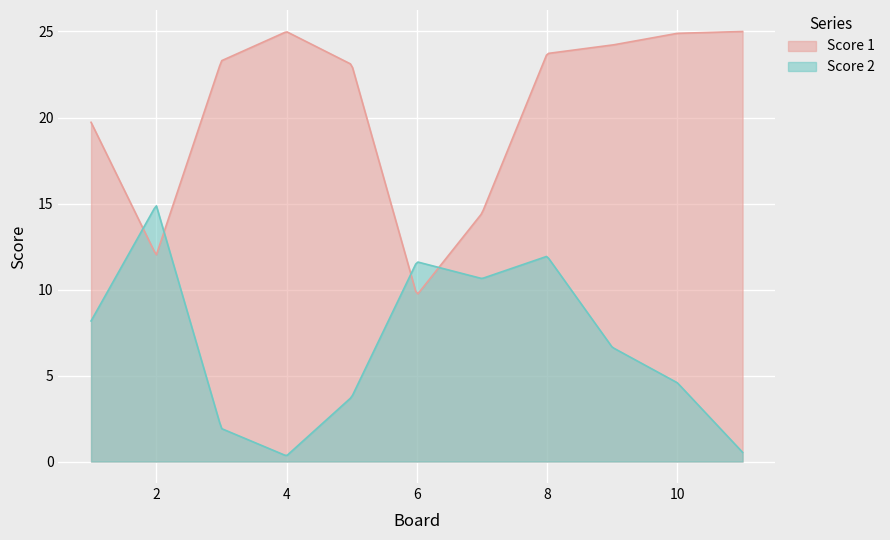

Which series changed the most between 2 and 11?

Score 2